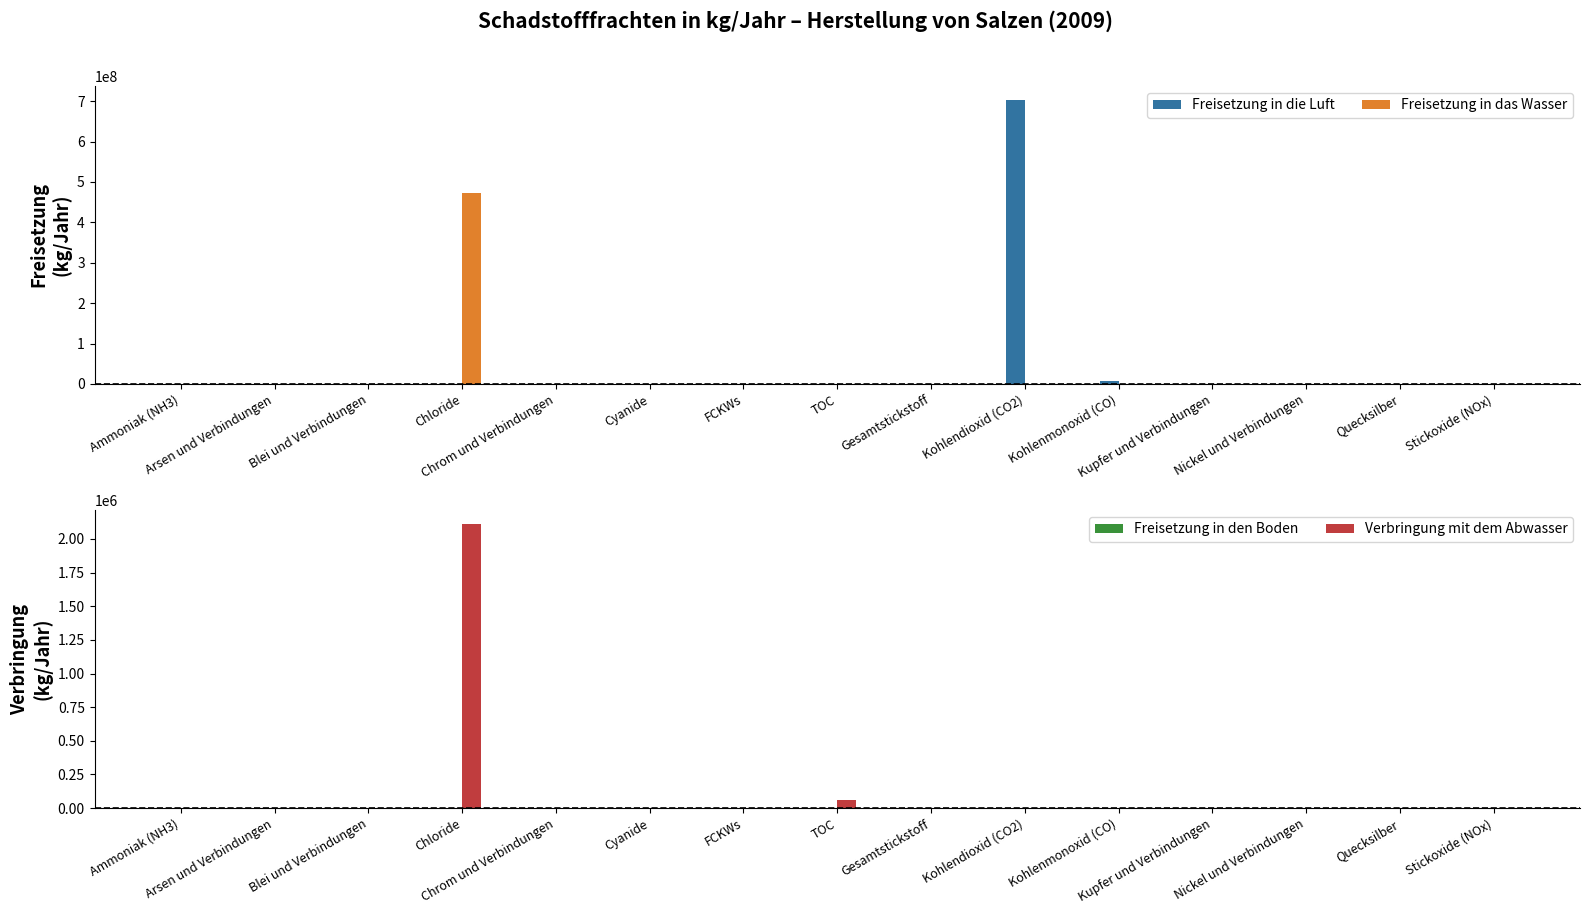

Is it true that Freisetzung in das Wasser equals 108000 at Gesamtstickstoff?

True